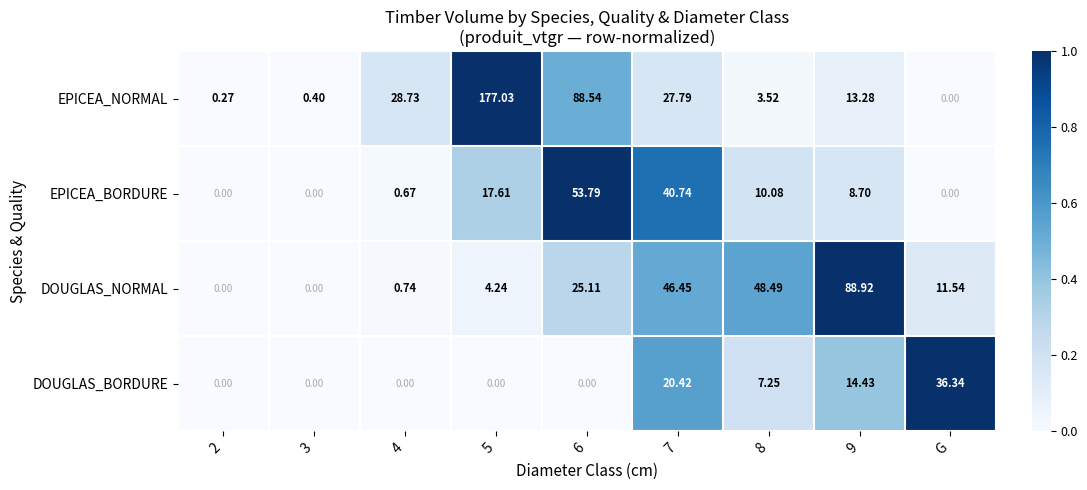

Which series has the widest spread of values?

EPICEA_NORMAL